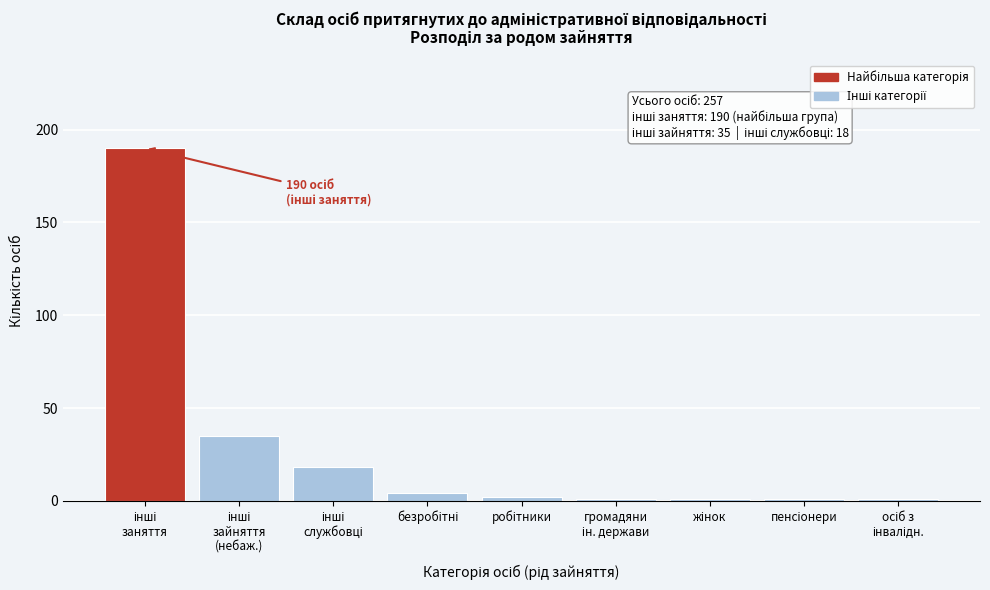

Reading right to left, transcribe all the data shown in this chart.

1	1	1	1	2	4	18	35	190